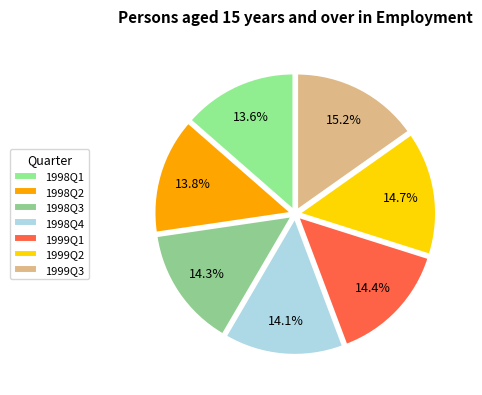

Is there a majority slice in this chart?

No